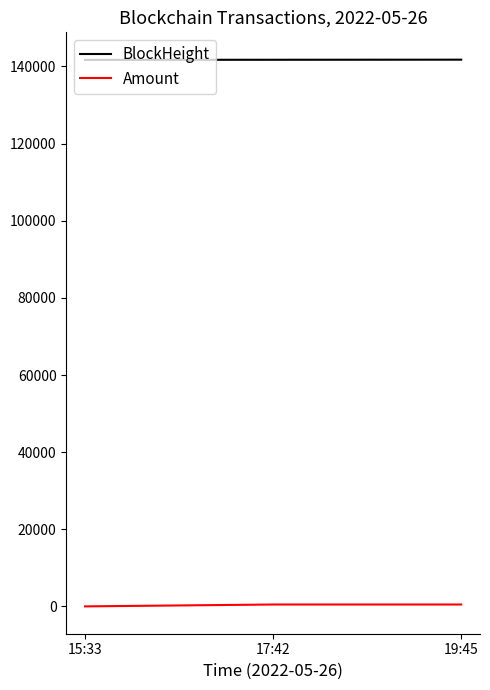

What is the average value of the BlockHeight series?

141742.0